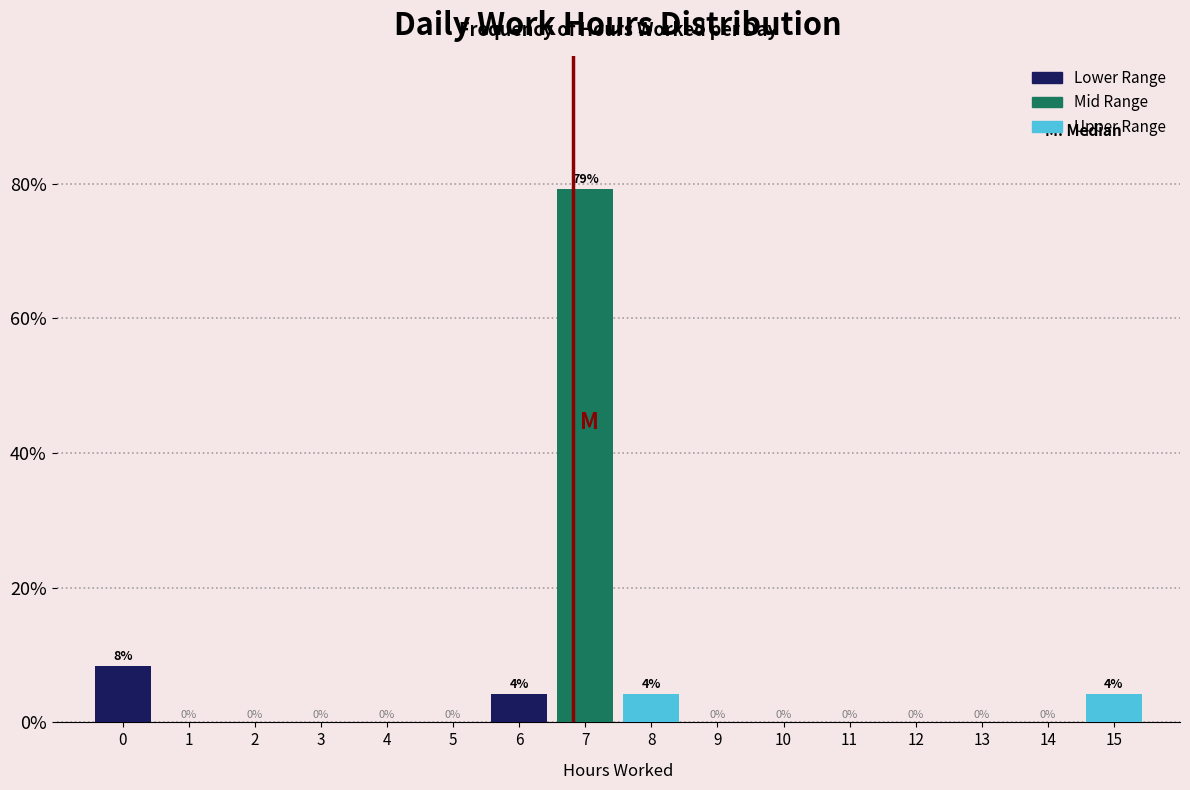

Which label corresponds to the largest value in the chart?

7